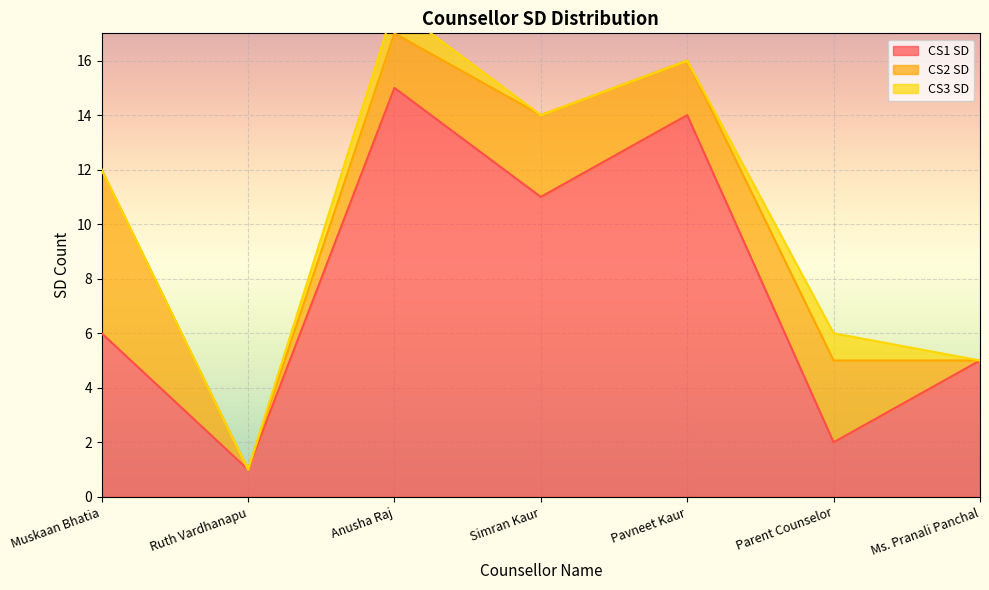

Rank the categories by CS1 SD value from lowest to highest.

Ruth Vardhanapu, Parent Counselor, Ms. Pranali Panchal, Muskaan Bhatia, Simran Kaur, Pavneet Kaur, Anusha Raj